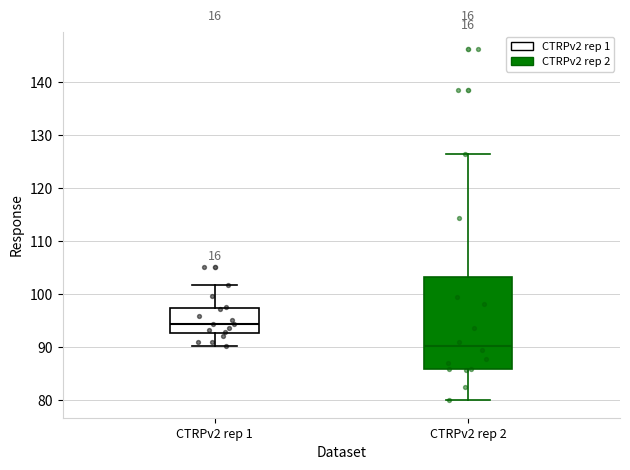

Reading left to right, transcribe this box plot: for each box, give where its median line is, the range the box spans, and where its two whiskers end, as read against the y-axis. The values are not printed on the chart, so give them approximately, as read against the axis.

CTRPv2 rep 1: median 94, box 93 to 97, whiskers 90 to 102
CTRPv2 rep 2: median 90, box 86 to 103, whiskers 80 to 126